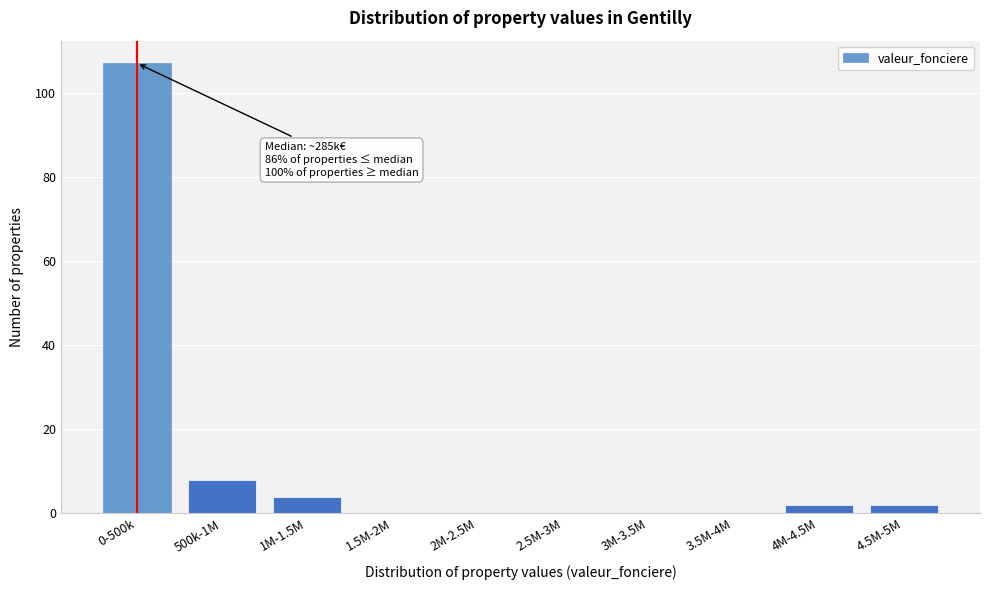

Reading left to right, what are all the values shown in this chart?

0-500k=107	500k-1M=8	1M-1.5M=4	1.5M-2M=0	2M-2.5M=0	2.5M-3M=0	3M-3.5M=0	3.5M-4M=0	4M-4.5M=2	4.5M-5M=2